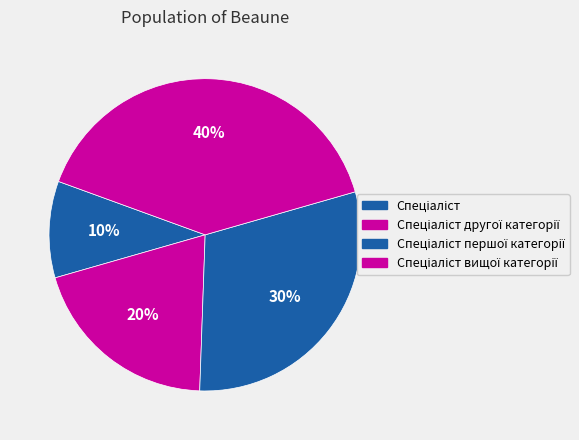

How many slices are in this pie chart?

4